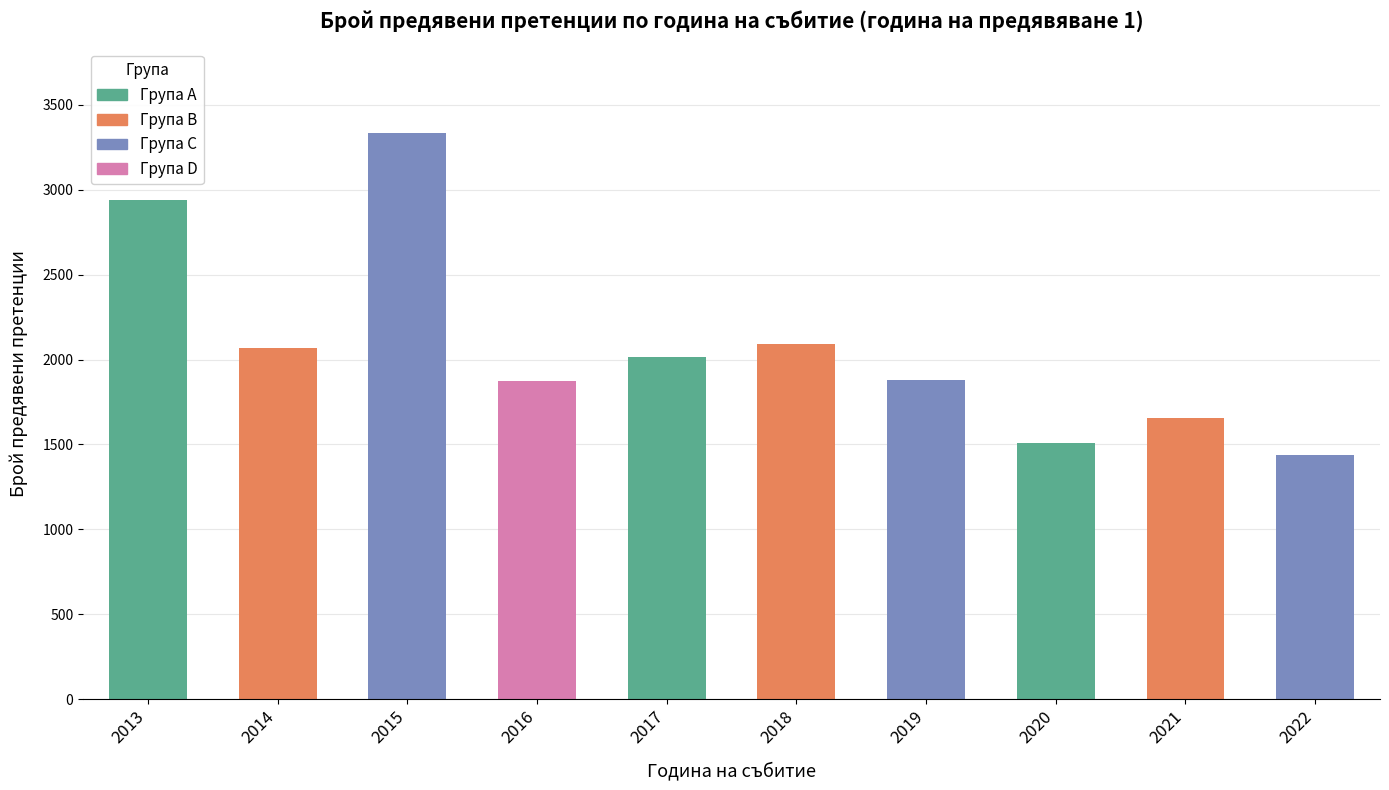

Reading right to left, what are all the values shown in this chart?

2022=1436.0	2021=1655.0	2020=1506.4	2019=1878.2	2018=2090.0	2017=2017.4	2016=1873.7	2015=3332.2	2014=2069.3	2013=2941.7